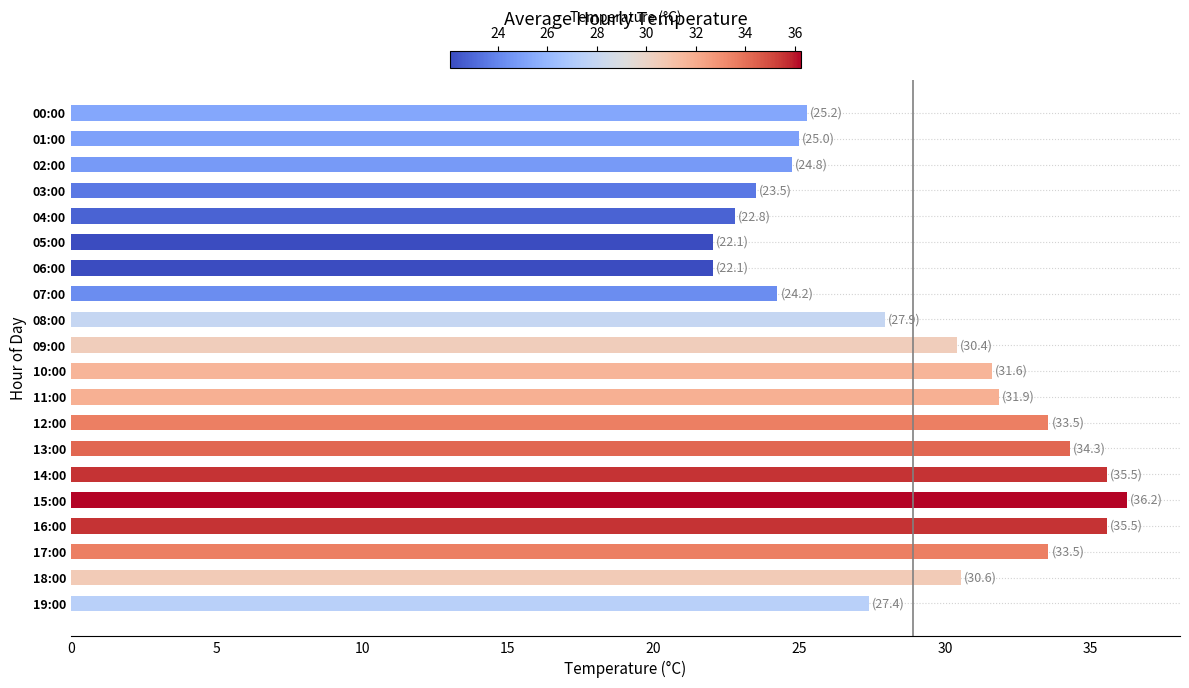

The value at 04:00 is 36.5. True or false?

False